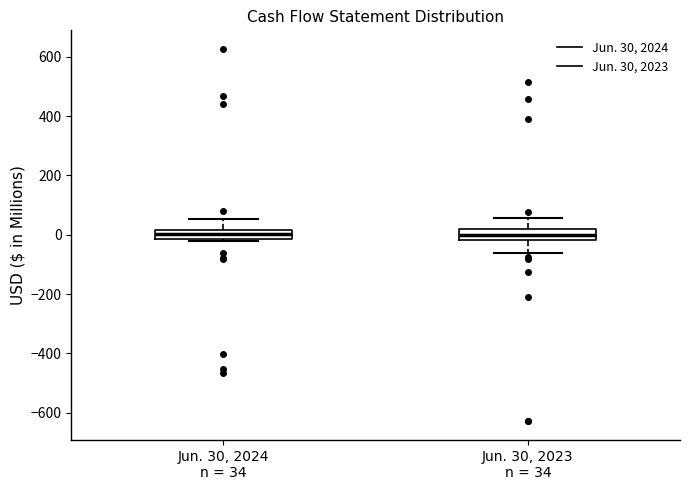

Reading left to right, transcribe this box plot: for each box, give where its median line is, the range the box spans, and where its two whiskers end, as read against the y-axis. The values are not printed on the chart, so give them approximately, as read against the axis.

Jun. 30, 2024 n = 34: median 0, box -20 to 20, whiskers -20 (just below the box's lower edge) to 60
Jun. 30, 2023 n = 34: median 0, box -20 to 20, whiskers -60 to 60